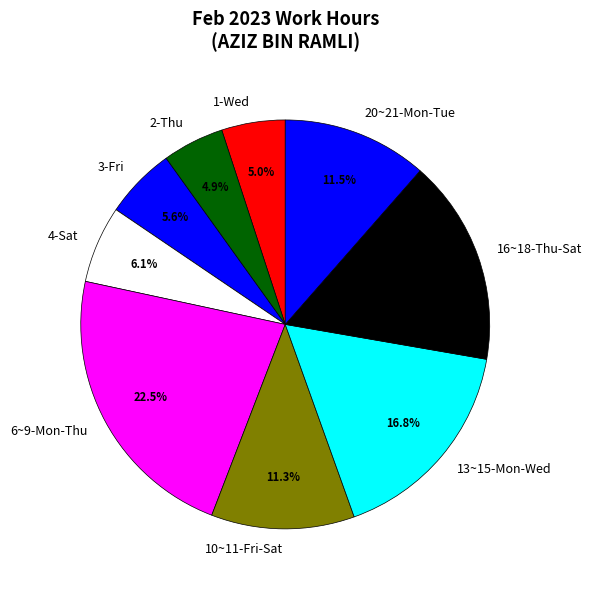

What is the largest slice in the pie chart?

6~9-Mon-Thu